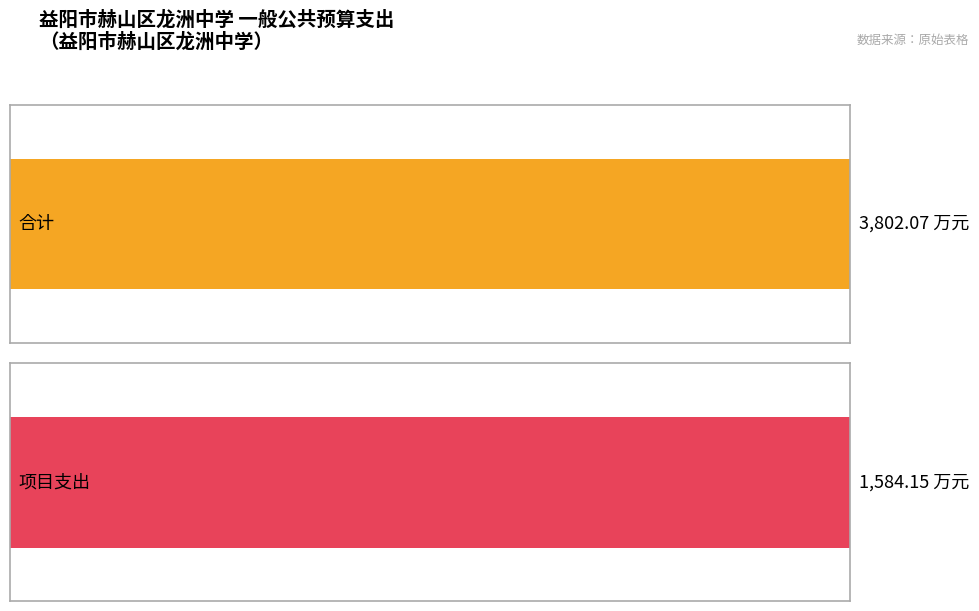

What is the value of the 项目支出 bar at the 1st from the left?

1584.1